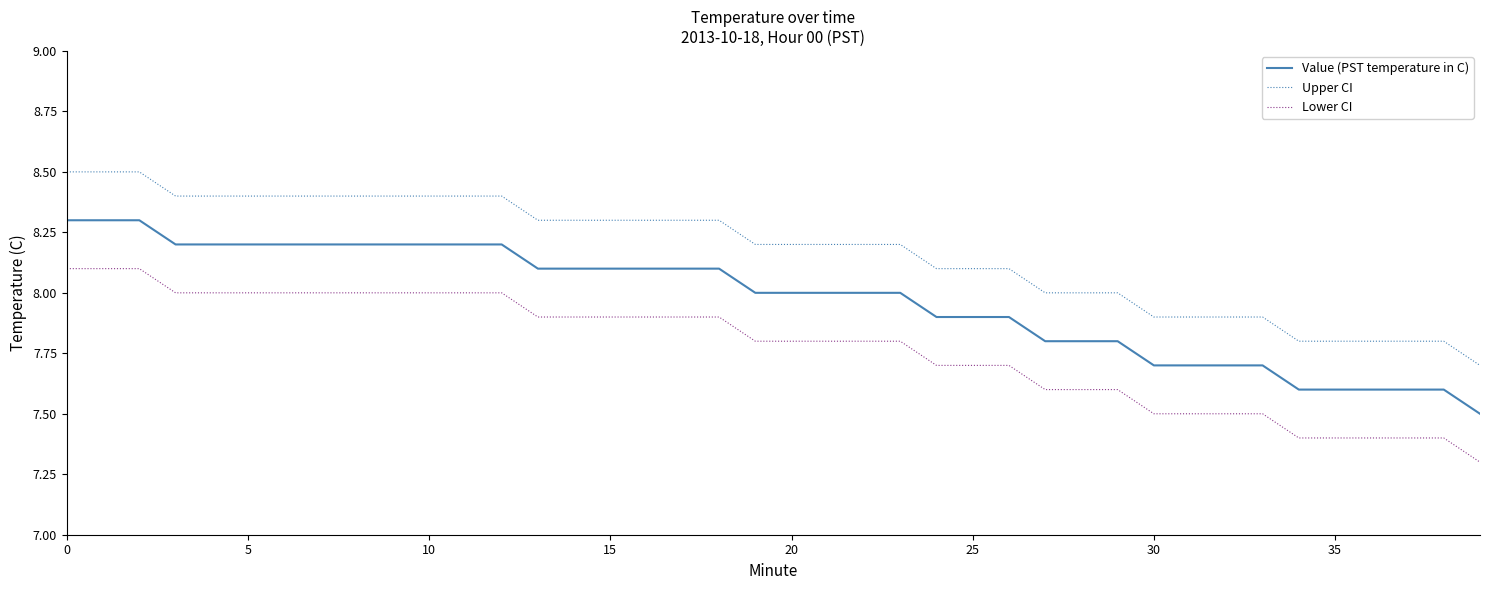

List the series in order of their overall mean, lowest first.

Lower CI, Value (PST temperature in C), Upper CI